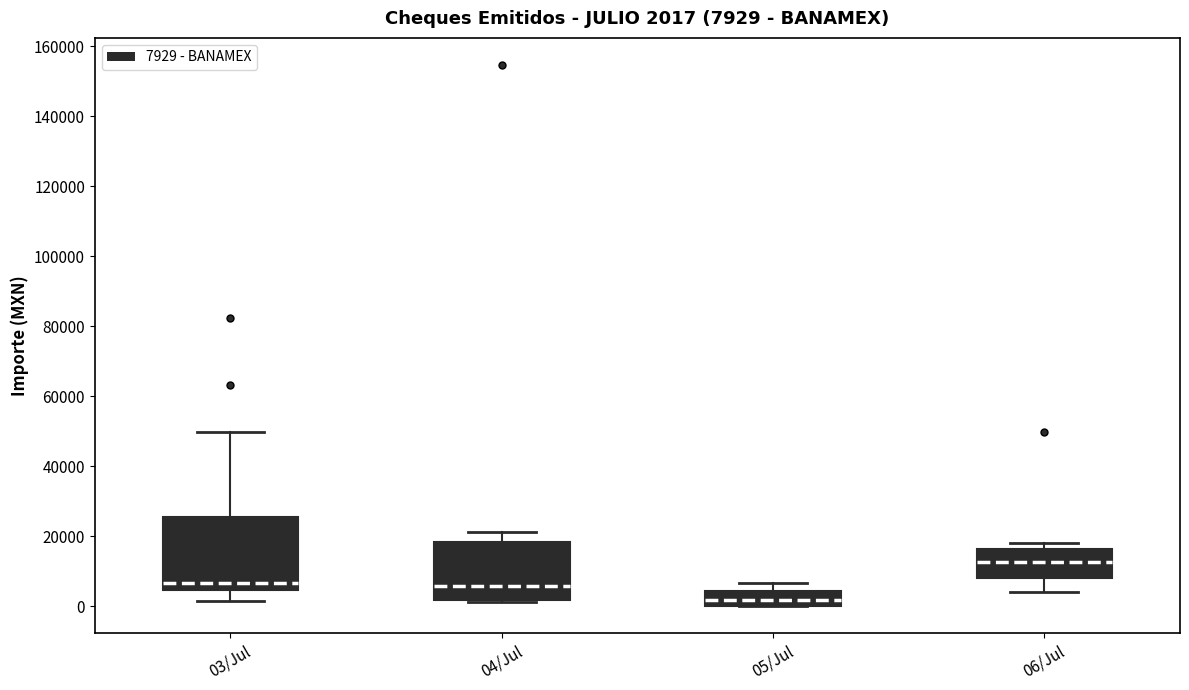

Which box has the lowest median line?

05/Jul